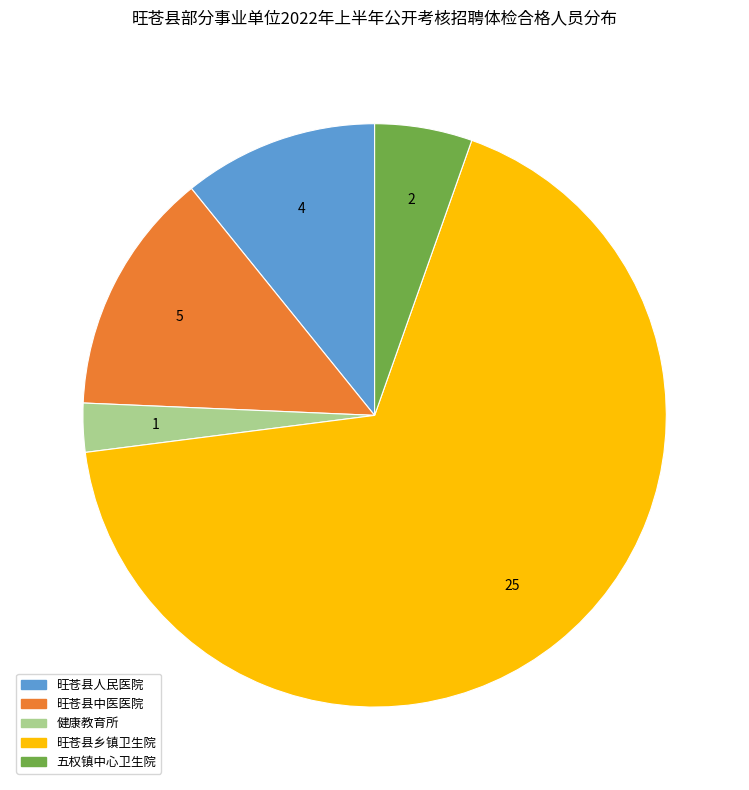

Do 健康教育所 and 旺苍县人民医院 together represent more than half of the pie?

No